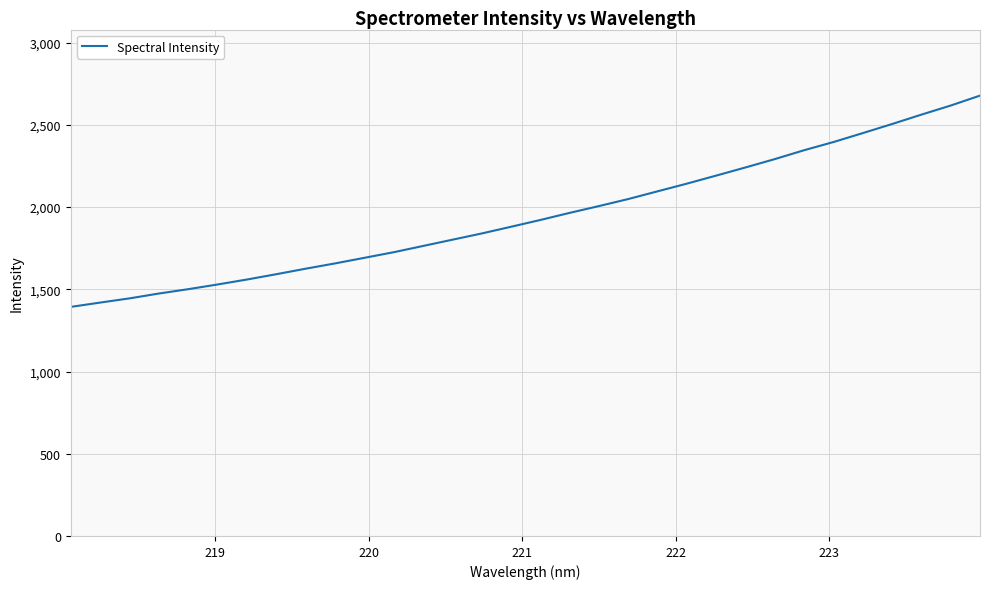

What is the smallest value displayed?

1393.2